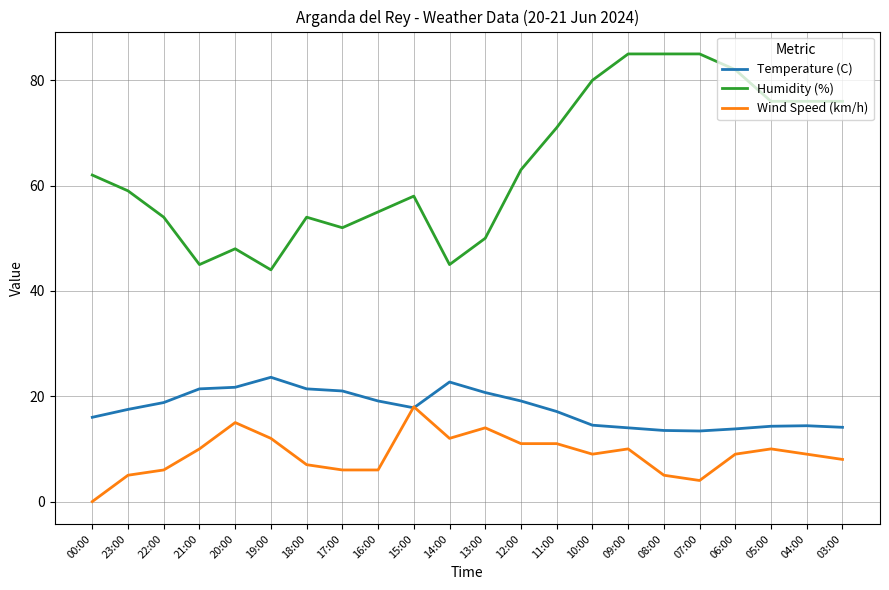

The Wind Speed (km/h) series shows 12.0 at 14:00. True or false?

True